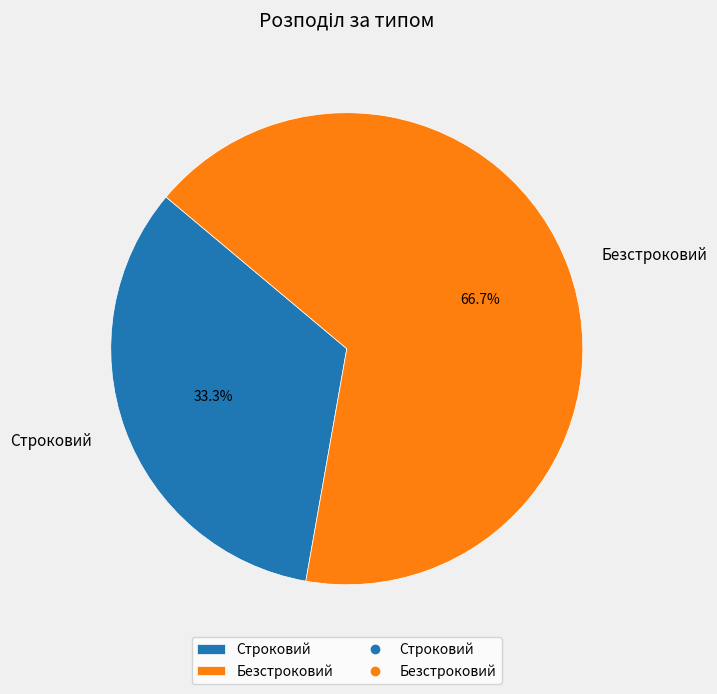

What is the largest slice in the pie chart?

Безстроковий